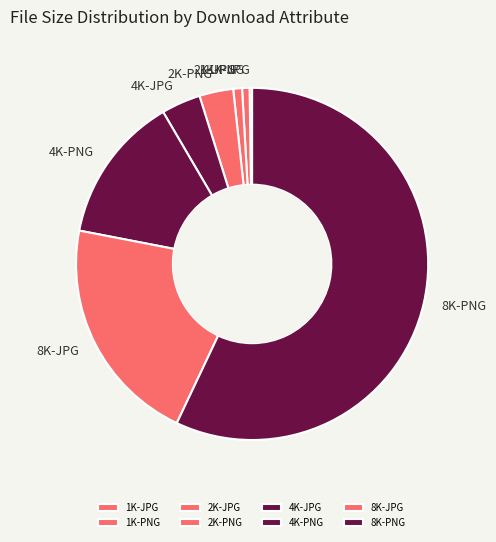

Is it true that 4K-PNG is 25% of the pie?

False